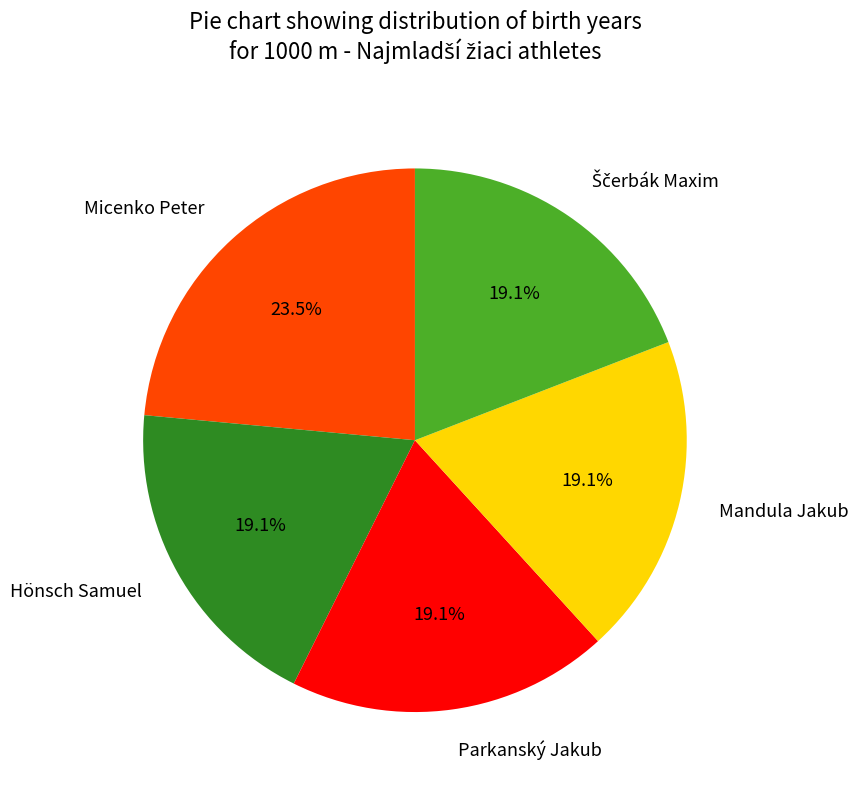

To the nearest percent, what is the difference between the largest and smallest slice percentages?

4%